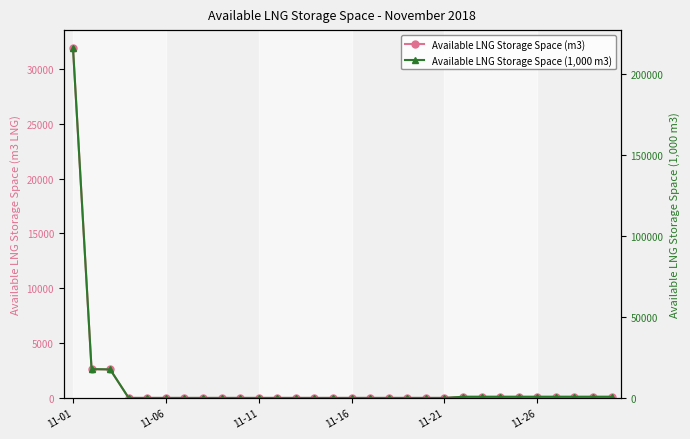

The value of Available LNG Storage Space (1,000 m3) at 22 is 699. True or false?

True